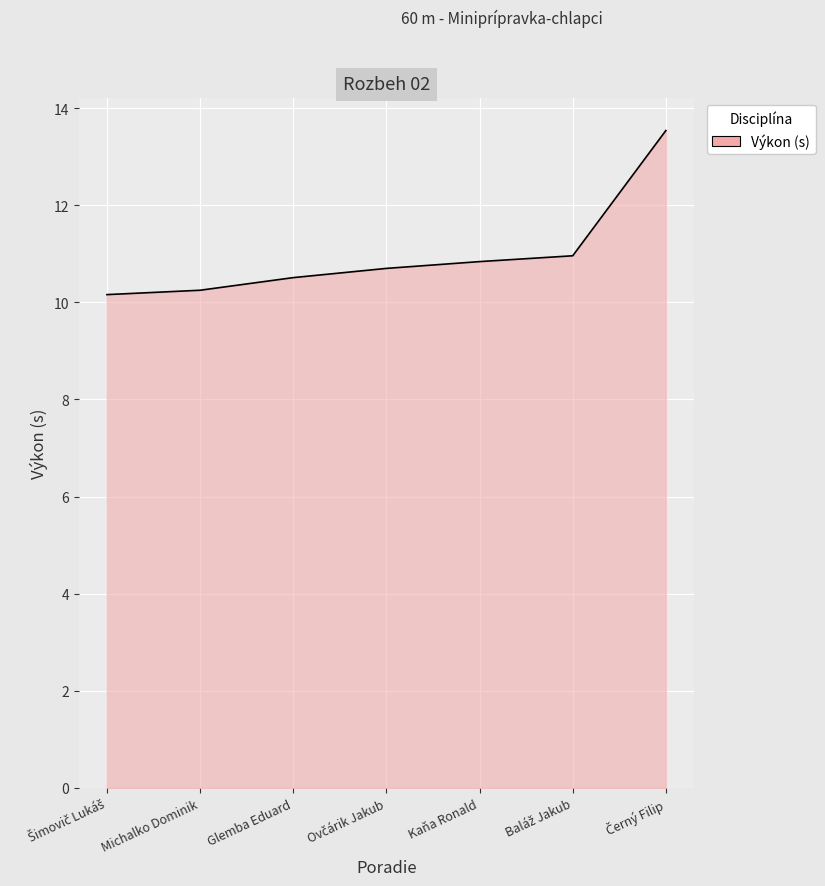

What is the change in value from Glemba Eduard to Kaňa Ronald?

+0.3